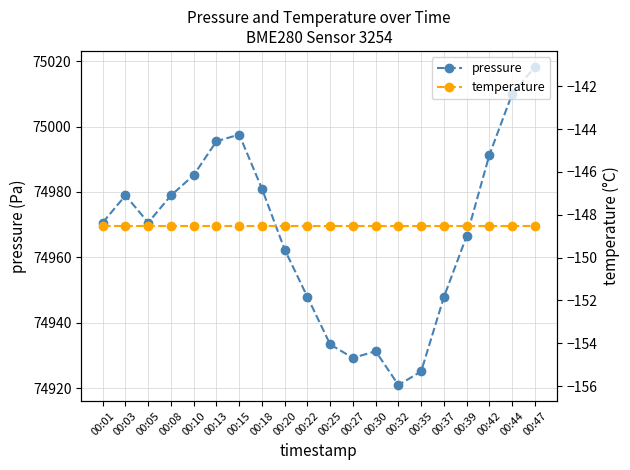

What is the total value across all series at 00:10?

74836.6